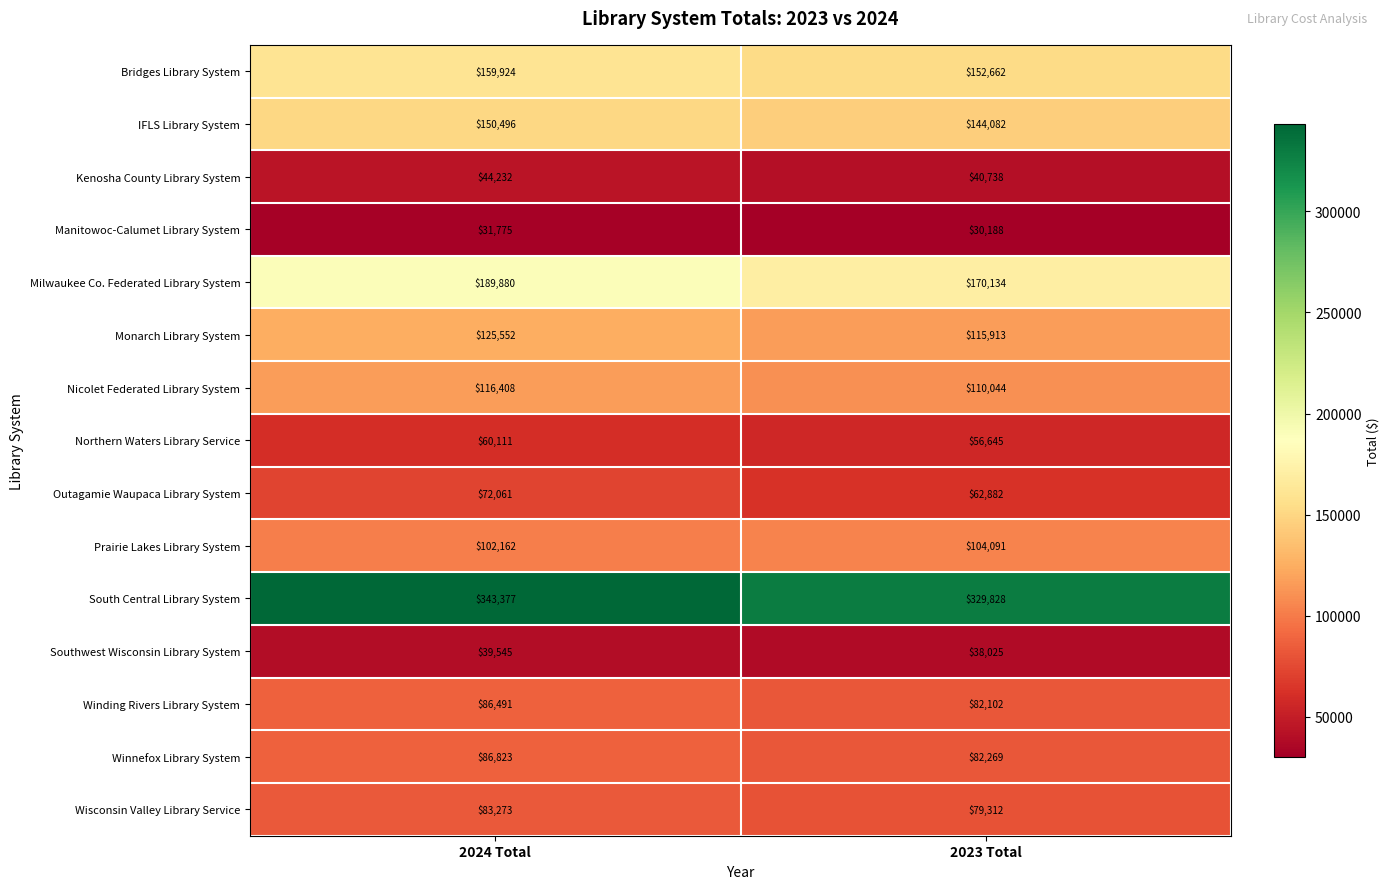

What value does the Prairie Lakes Library System series have at 2024 Total, to the nearest 10?

102160